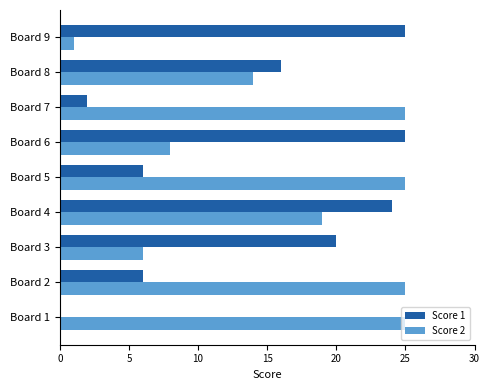

The Score 2 series shows 41 at Board 1. True or false?

False